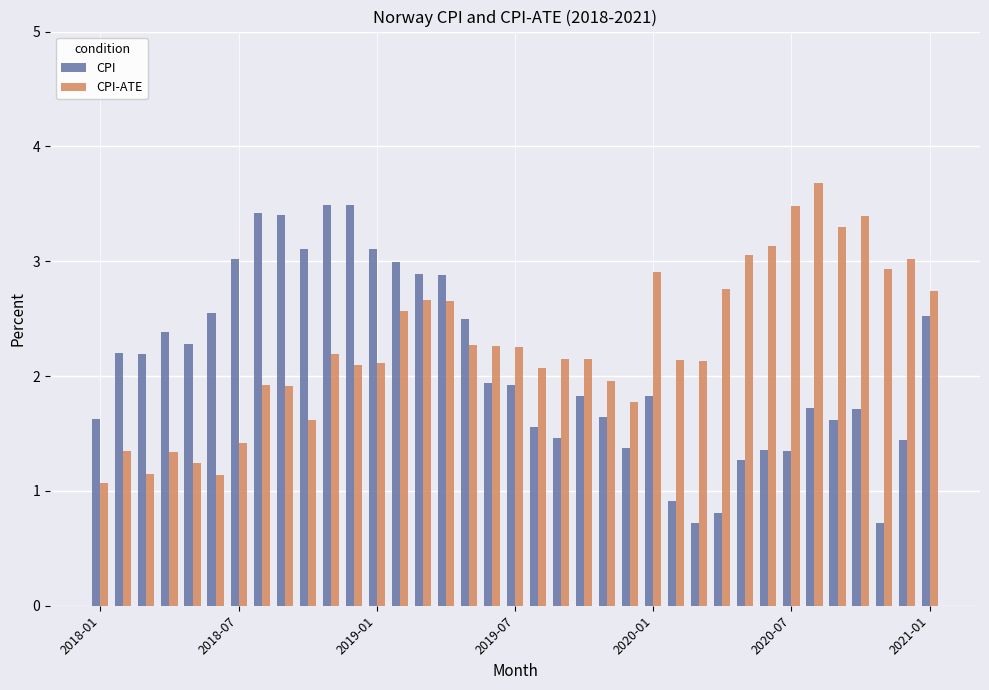

What is the maximum value shown in the chart?

3.7